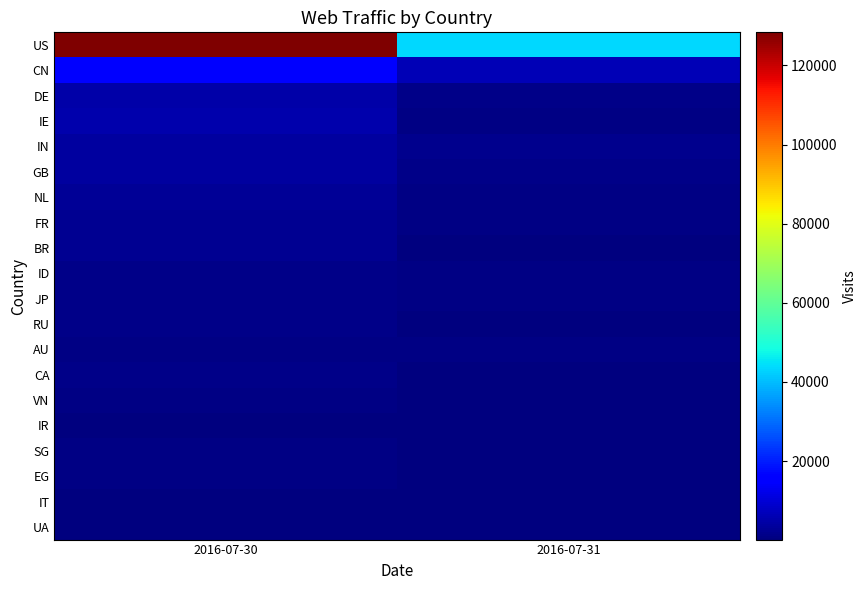

Between 2016-07-30 and 2016-07-31, which series saw the biggest shift?

US